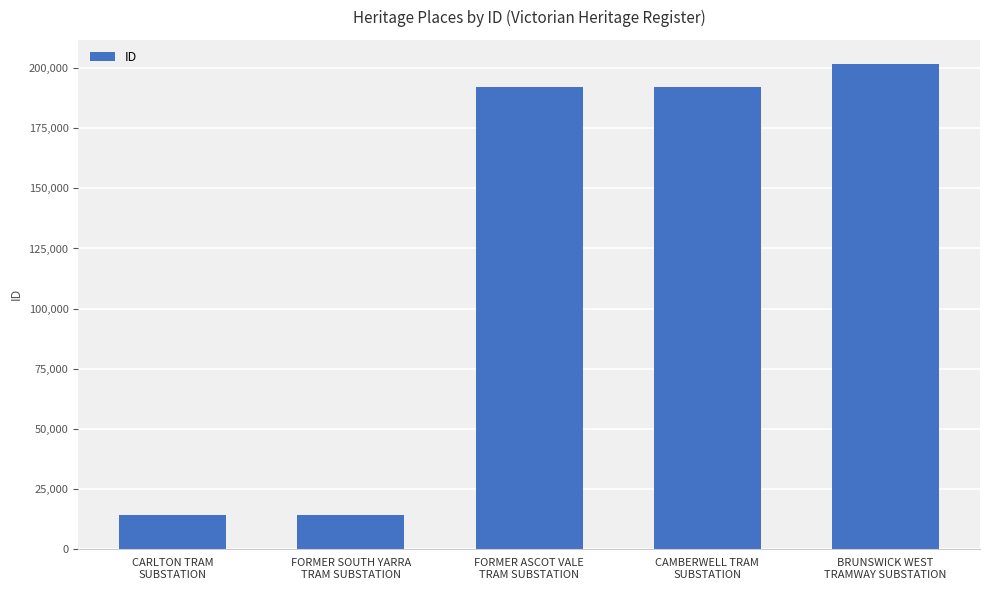

What is the value of the 1st bar from the left?

13964